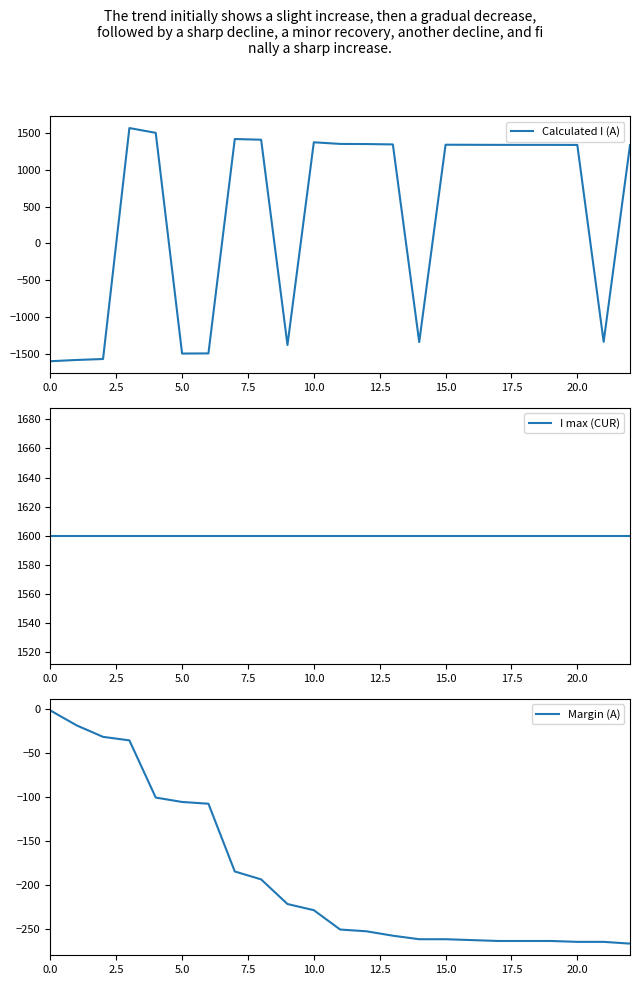

What are all the series names shown in the legend?

Calculated I (A), I max (CUR), Margin (A)